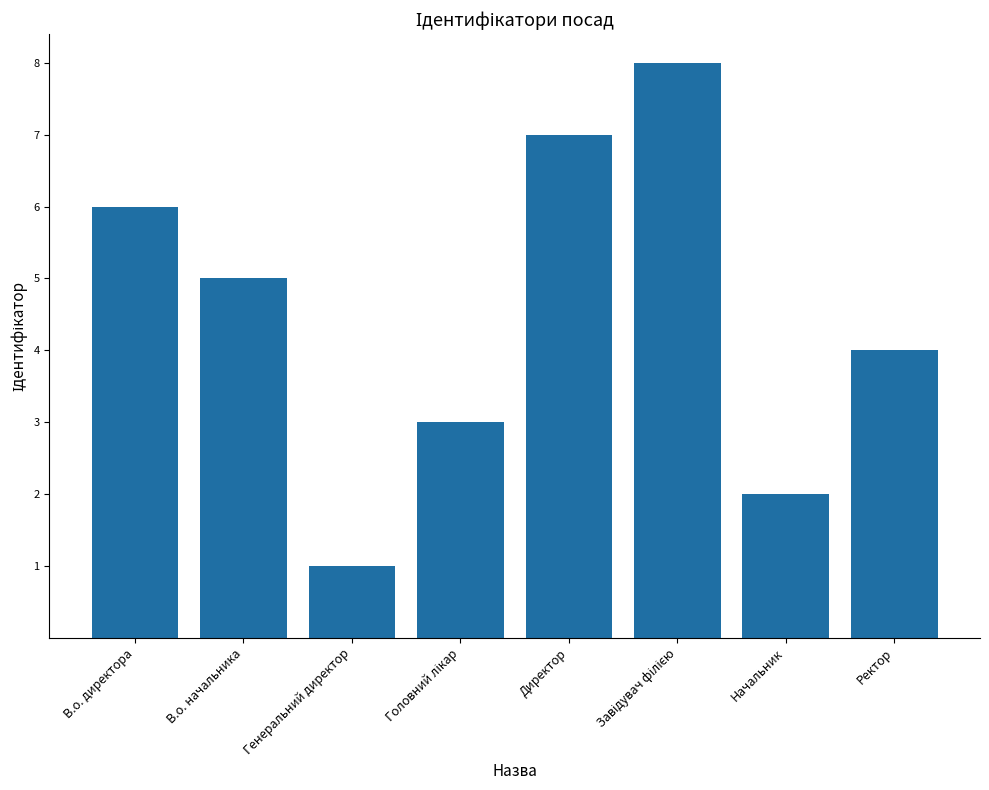

Which has a higher value, Начальник or Директор?

Директор